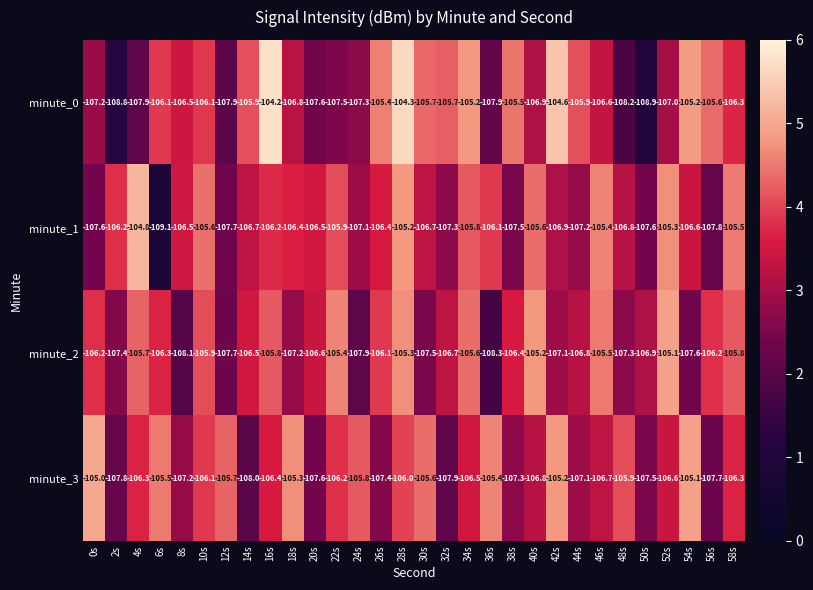

The value of minute_1 at 22s is -105.9. True or false?

True